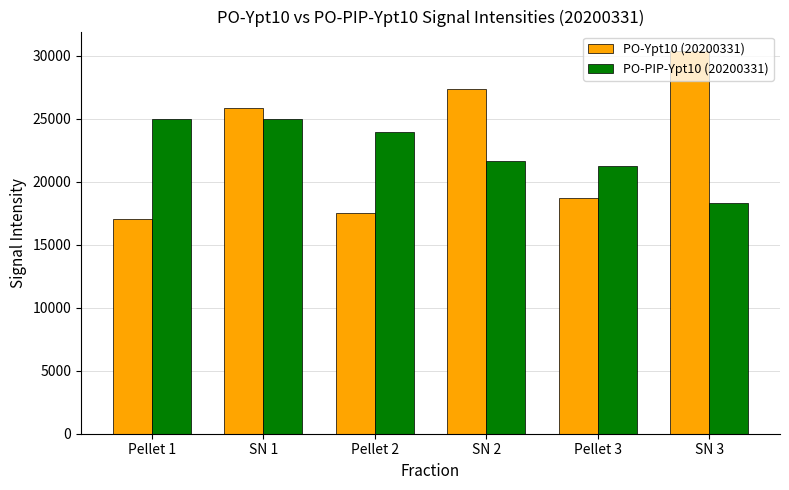

What is the label of the 1st bar from the right?

SN 3